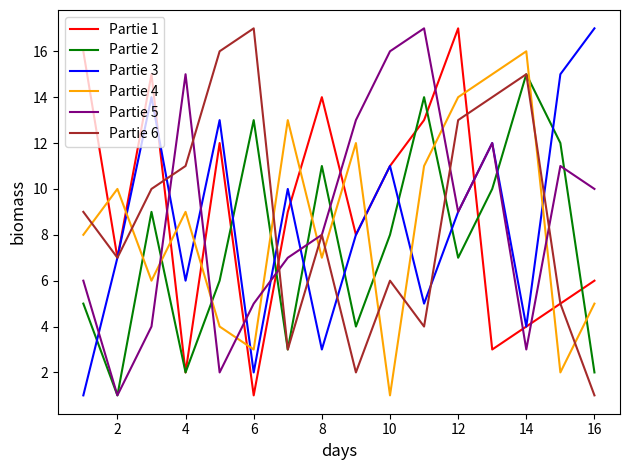

What is the greatest value displayed?

17